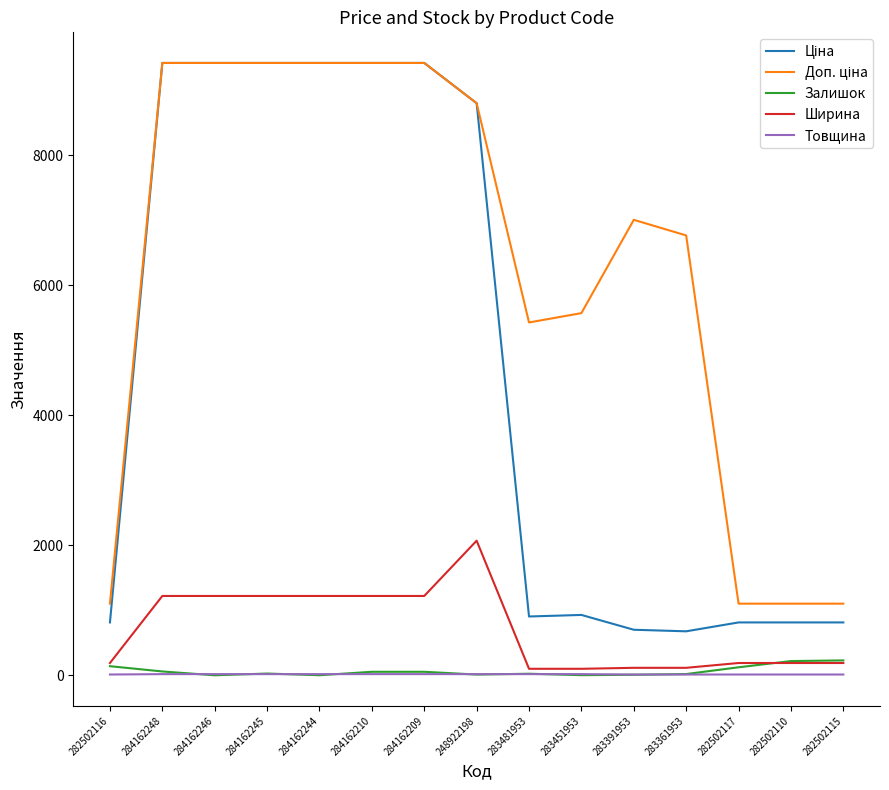

True or false: Ширина has a value of 1220.0 at 284162246.

True